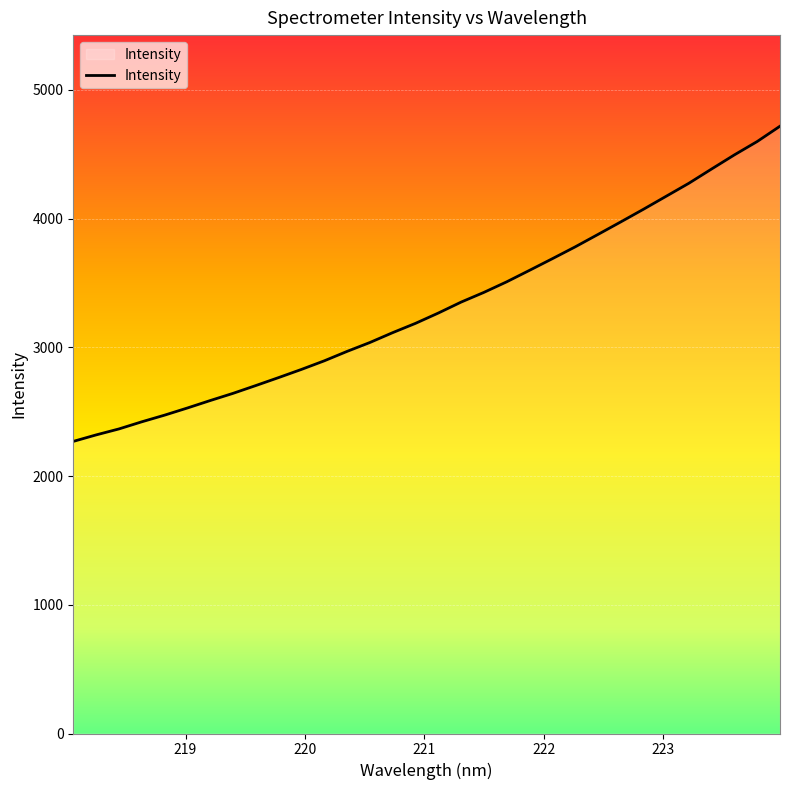

What is the maximum value shown in the chart?

4718.0